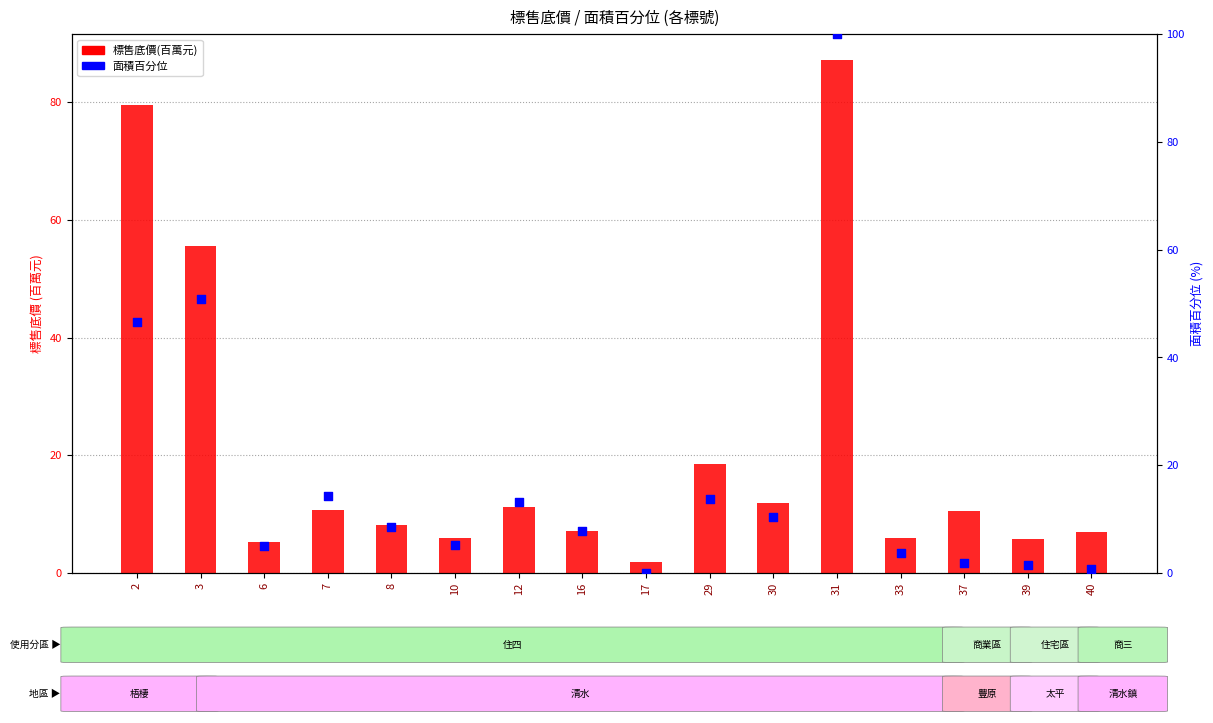

What are all the series names shown in the legend?

標售底價(百萬元), 面積百分位